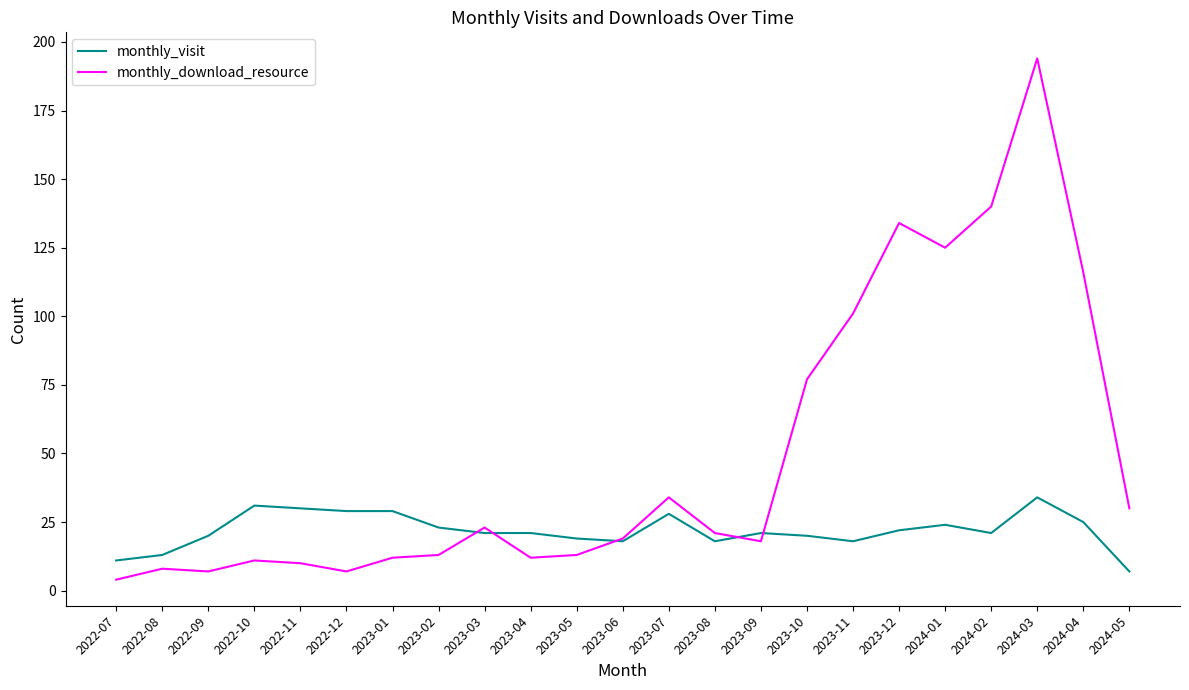

Which category has the highest value in the monthly_download_resource series?

2024-03